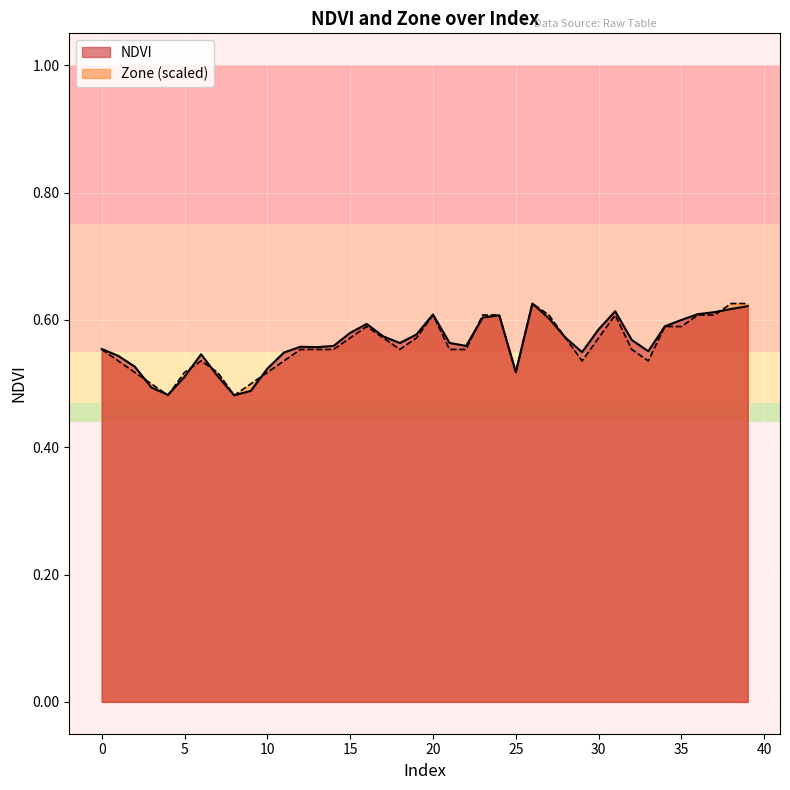

What is the value of the NDVI point at the 14th from the left?

0.6